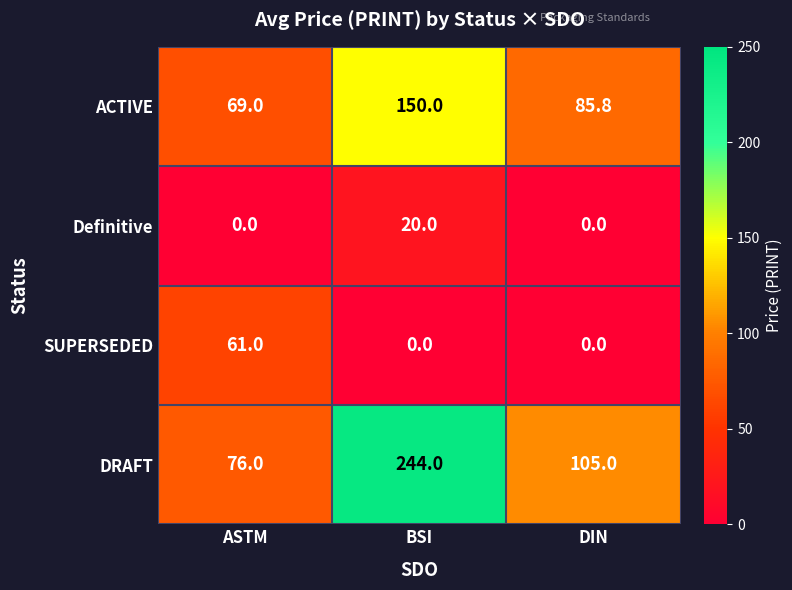

What is the spread (max minus min) of values at ASTM?

76.0